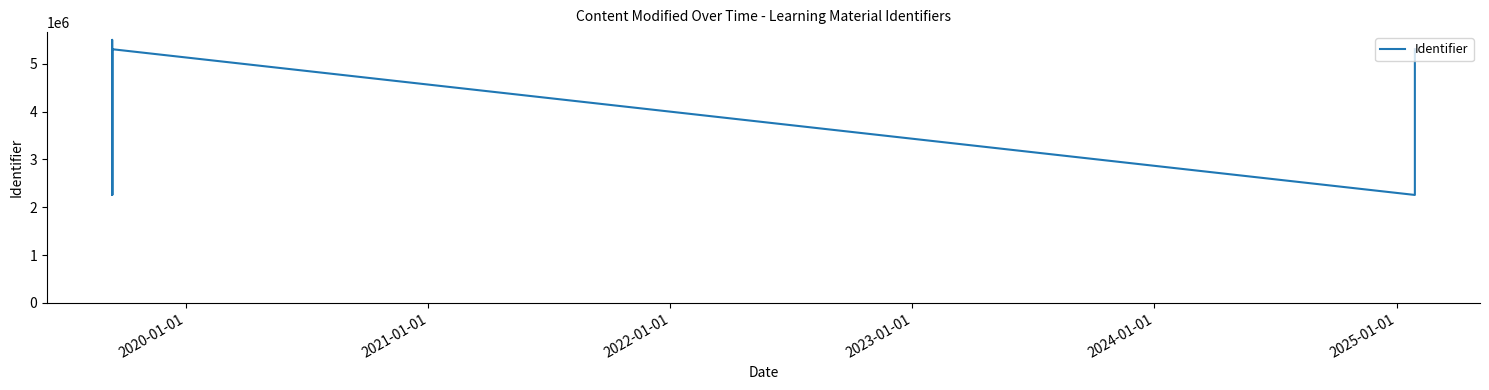

Where does the data first go above 5307163?

2020-01-01